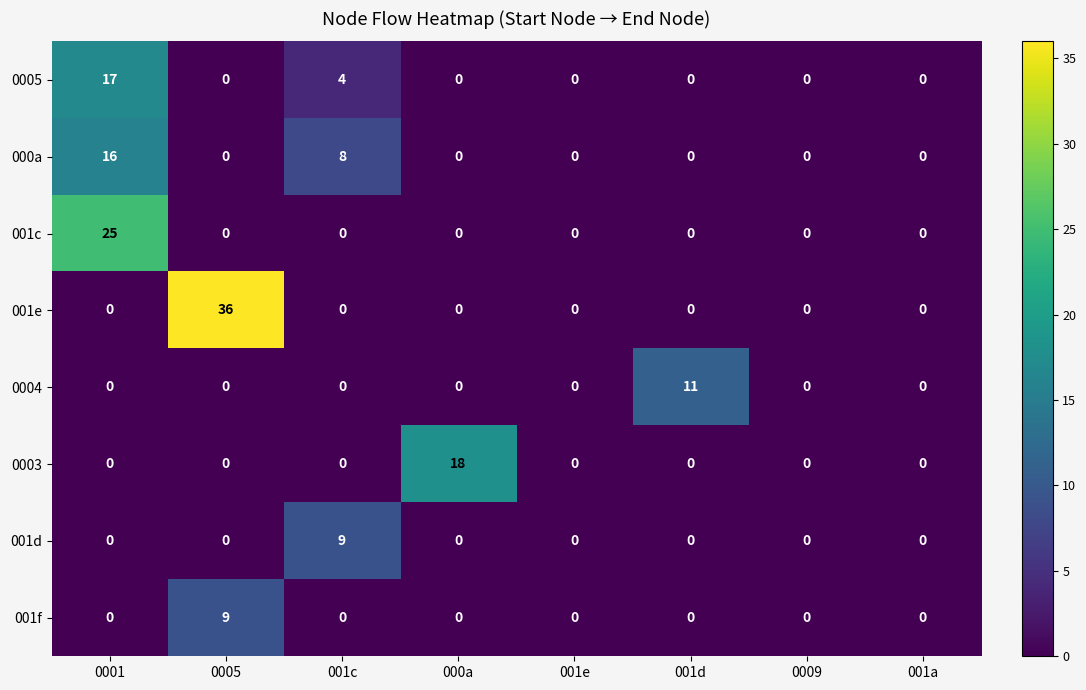

At which label is 0005 closest to 8?

001c